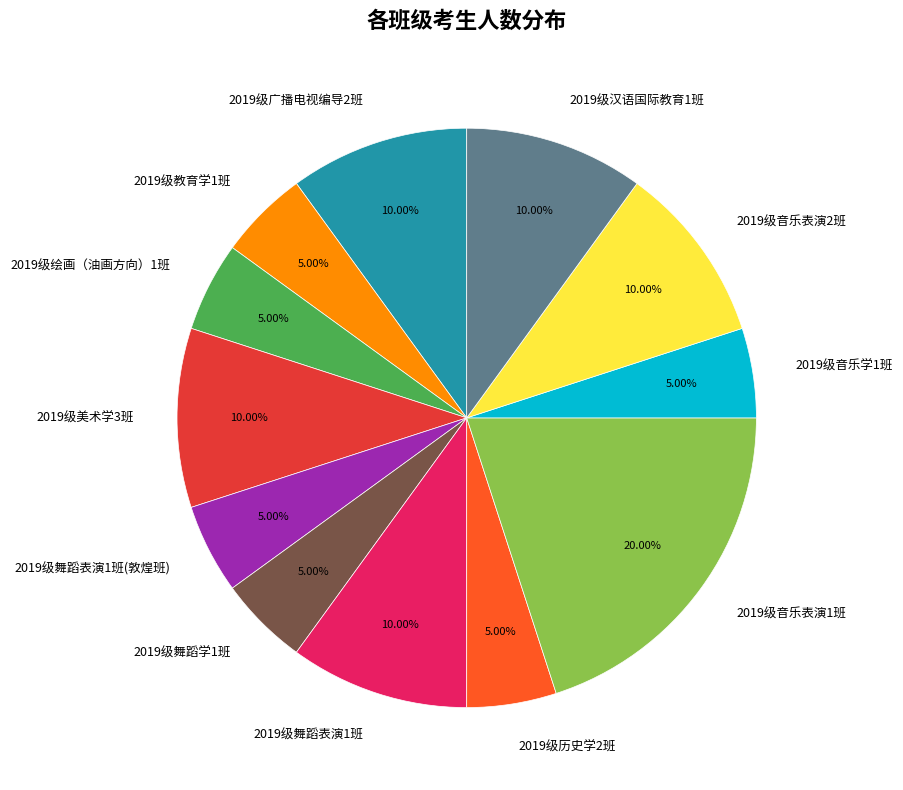

What is the ratio of the value at 2019级音乐表演2班 to the value at 2019级美术学3班?

1.0